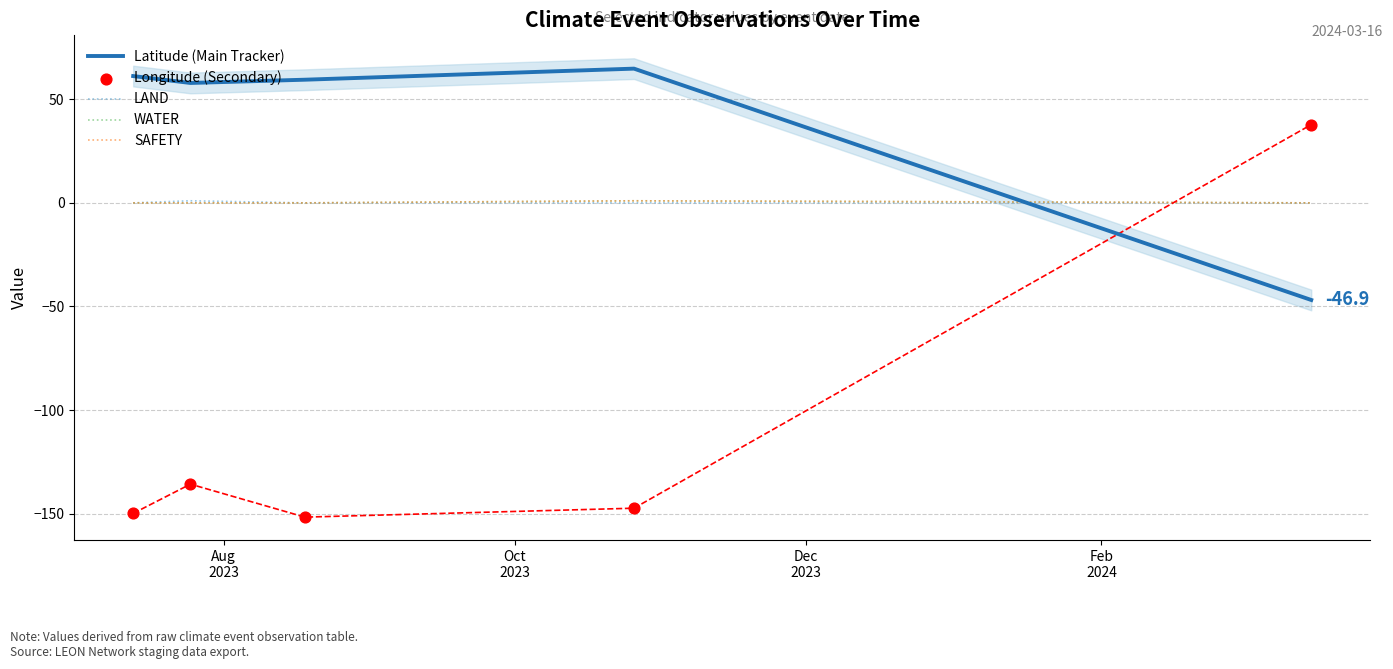

Which series has the widest spread of Y values?

Longitude (Secondary)